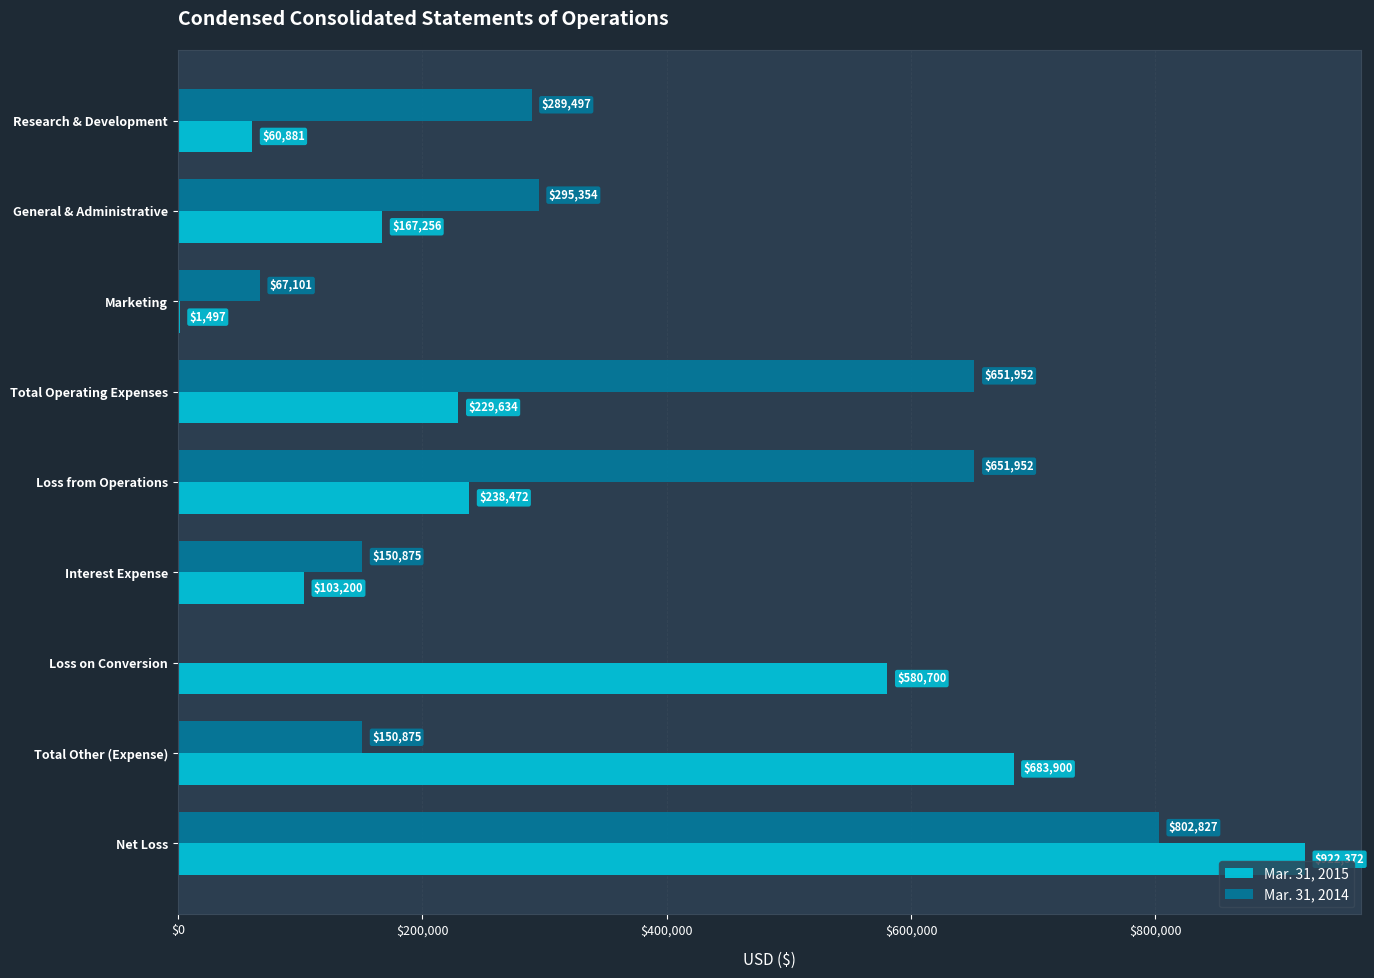

What is the sum of the Mar. 31, 2014 values at Loss from Operations and Marketing?

719053